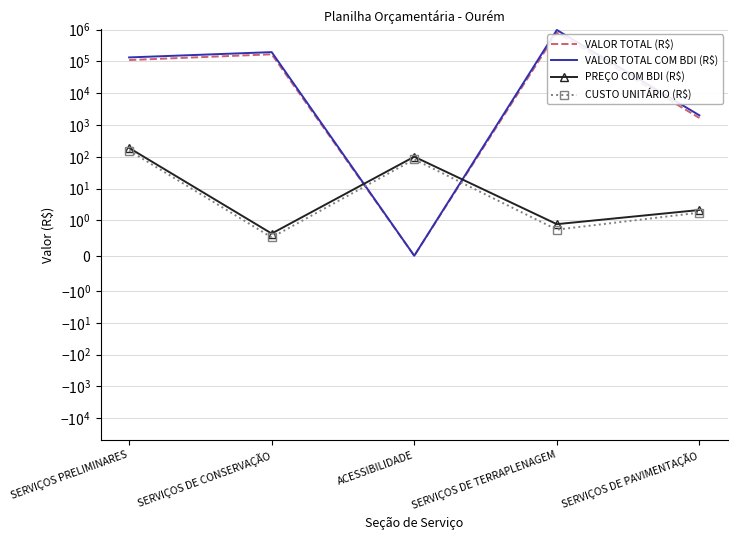

What is the total value across all series at SERVIÇOS DE PAVIMENTAÇÃO?

3700.1